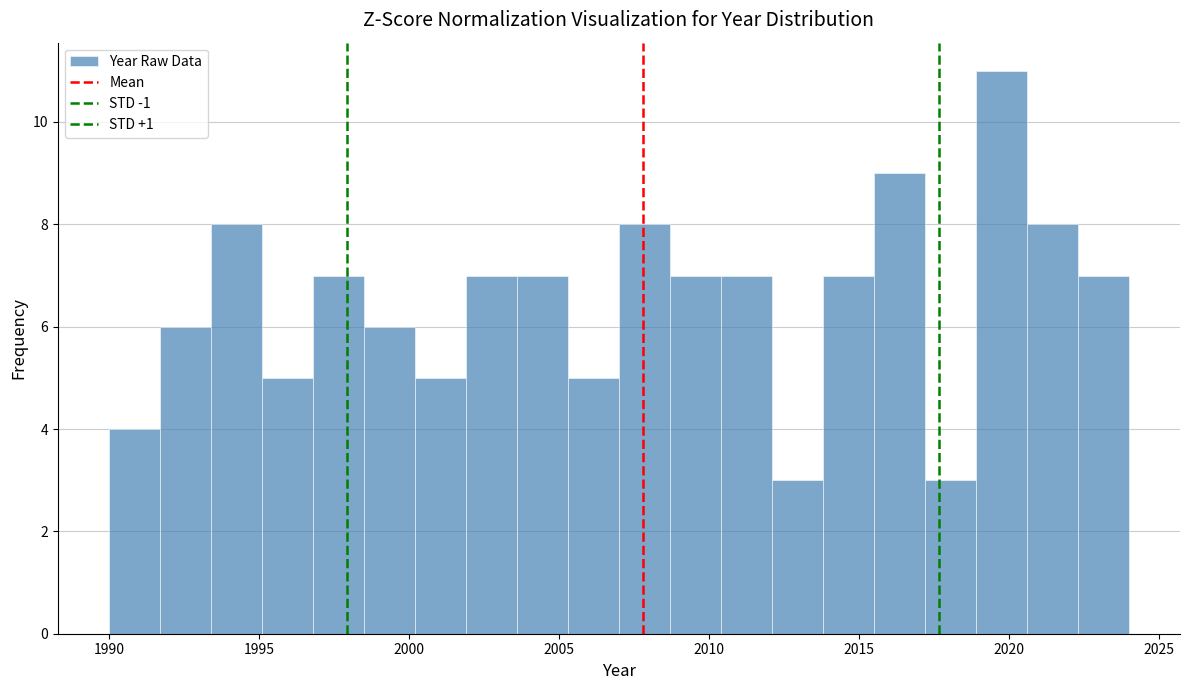

Around what value on the x-axis is the tallest bar? Give the approximate position of its centre, as read against the axis.

2020.0